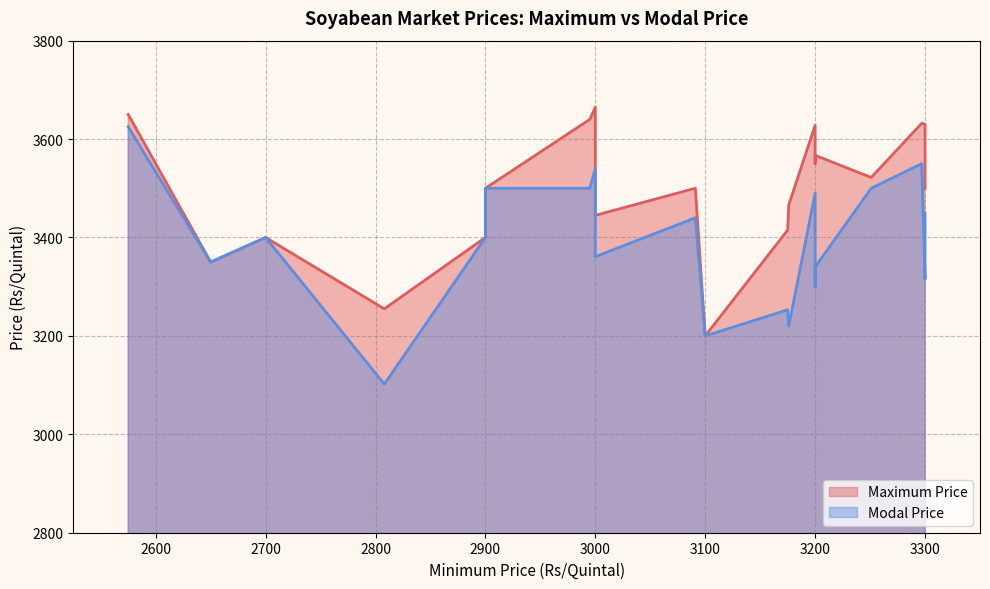

How many lines are shown in the chart?

2